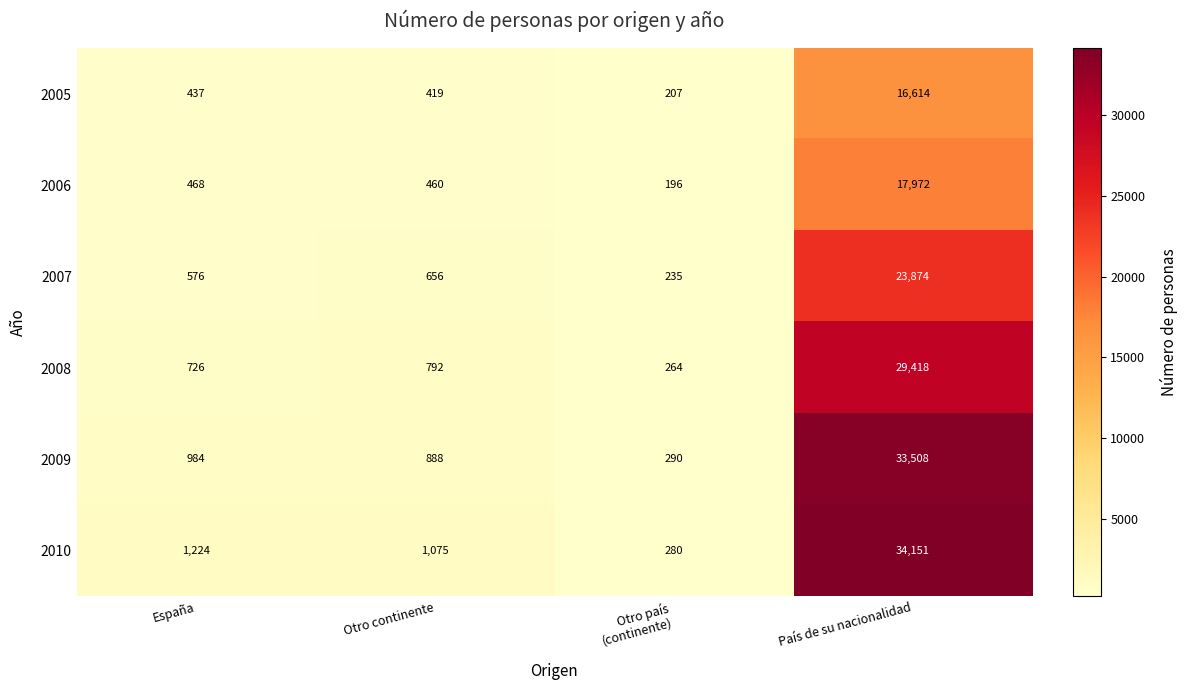

The value of 2007 at País de su nacionalidad is 23874. True or false?

True